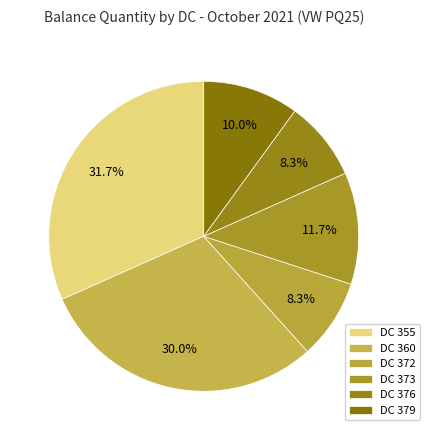

To the nearest percent, what portion does DC 379 represent?

10%